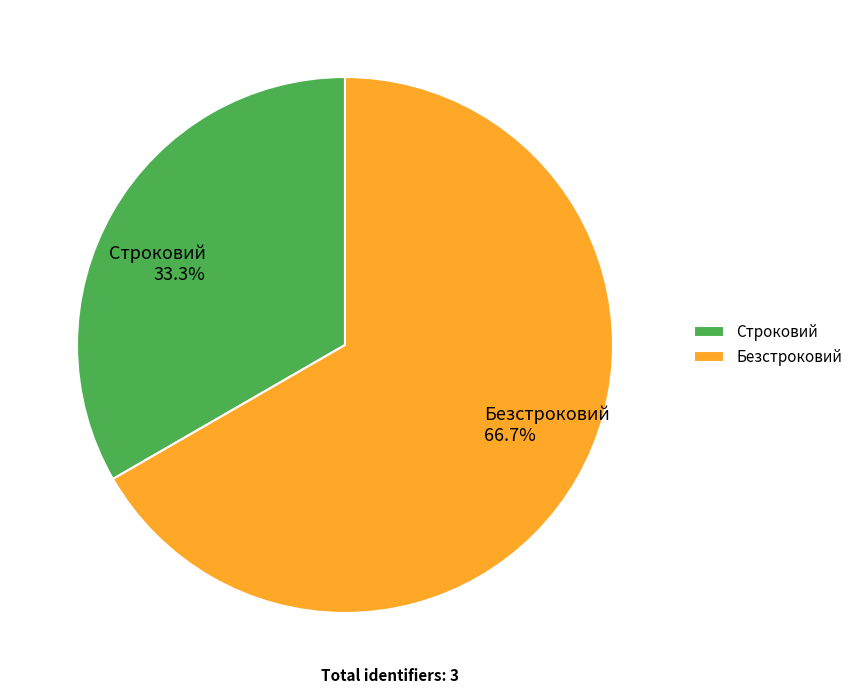

Which has a higher value, Строковий or Безстроковий?

Безстроковий